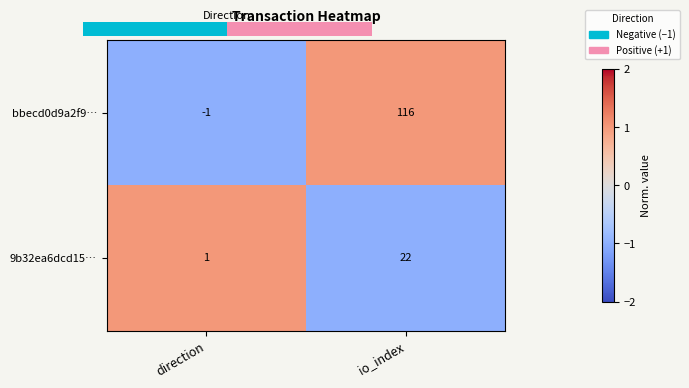

Which category has the highest value in the bbecd0d9a2f9… series?

io_index